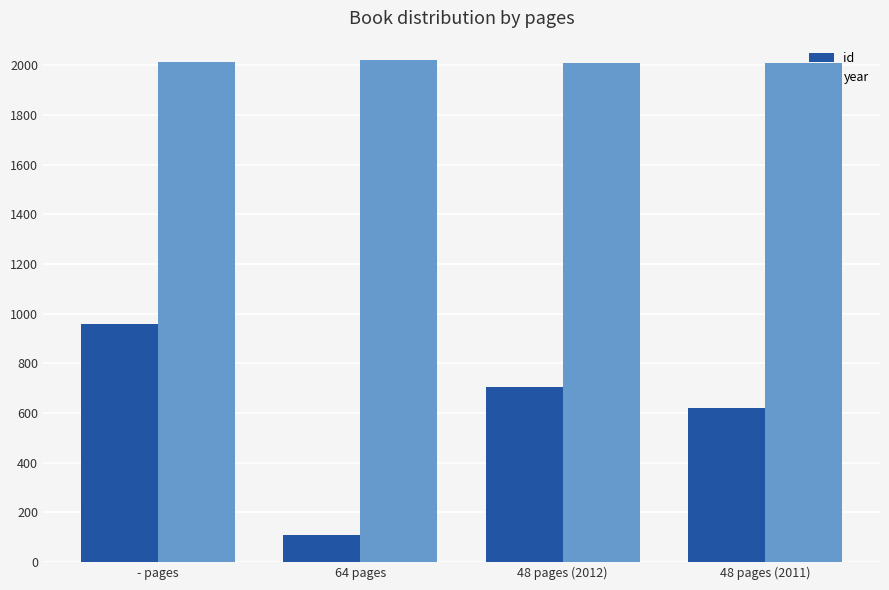

What is the minimum value shown in the chart?

108